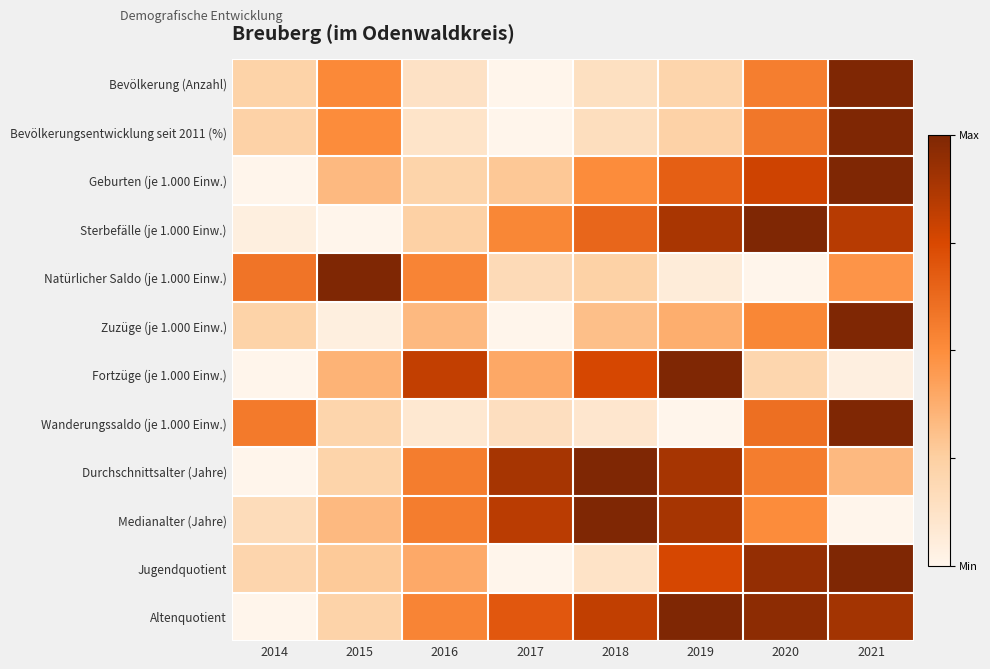

Which series has the largest range (max minus min)?

Bevölkerung (Anzahl)